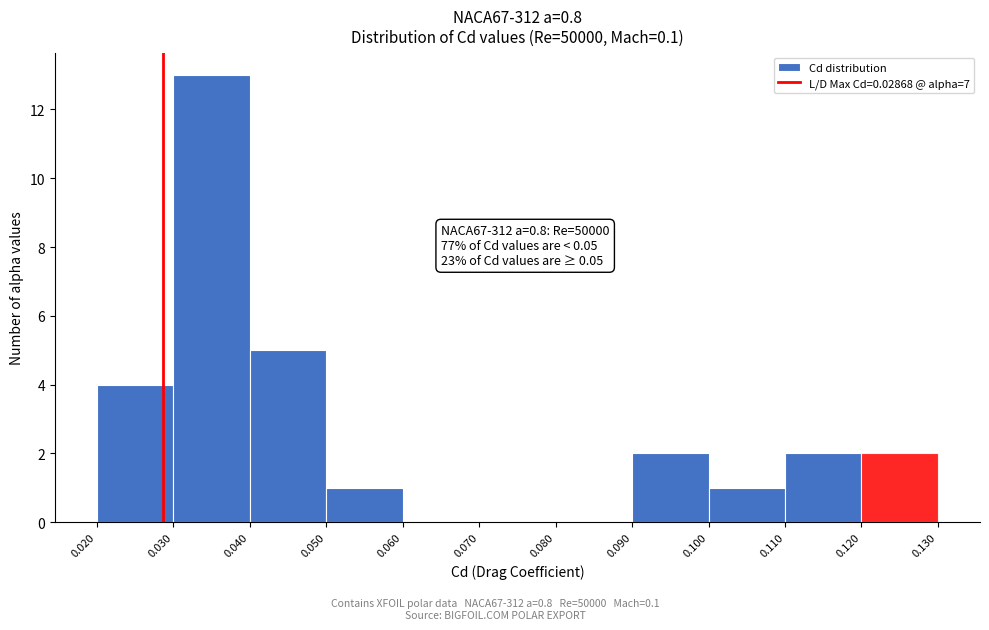

Which range on the x-axis has the tallest bar?

0.030 to 0.040